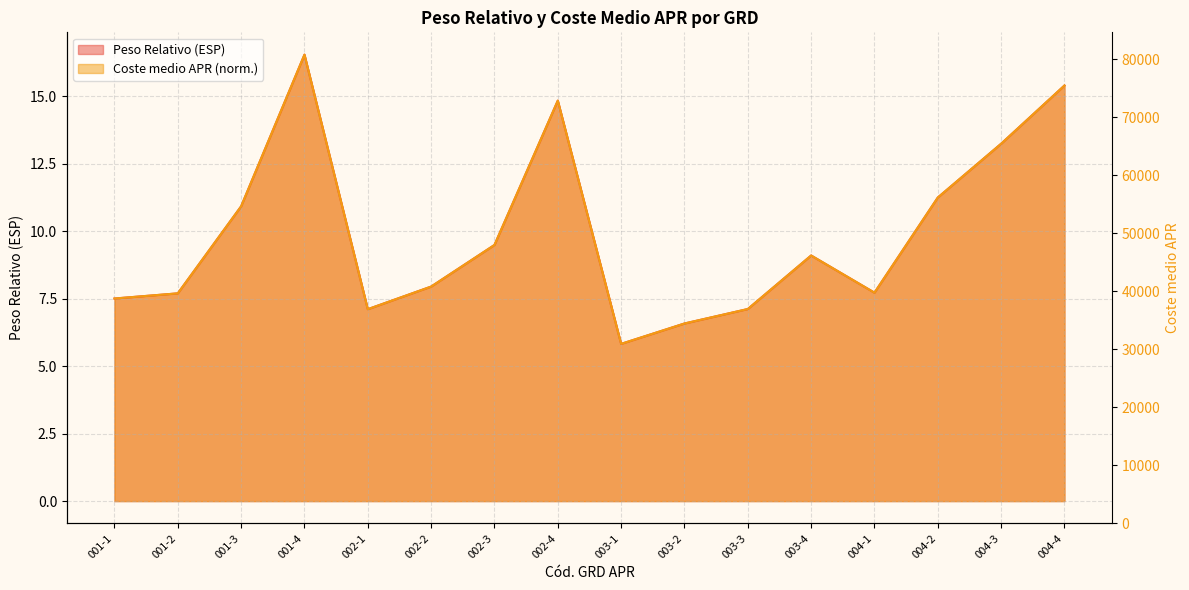

Which has a higher value, 002-1 or 004-3?

004-3